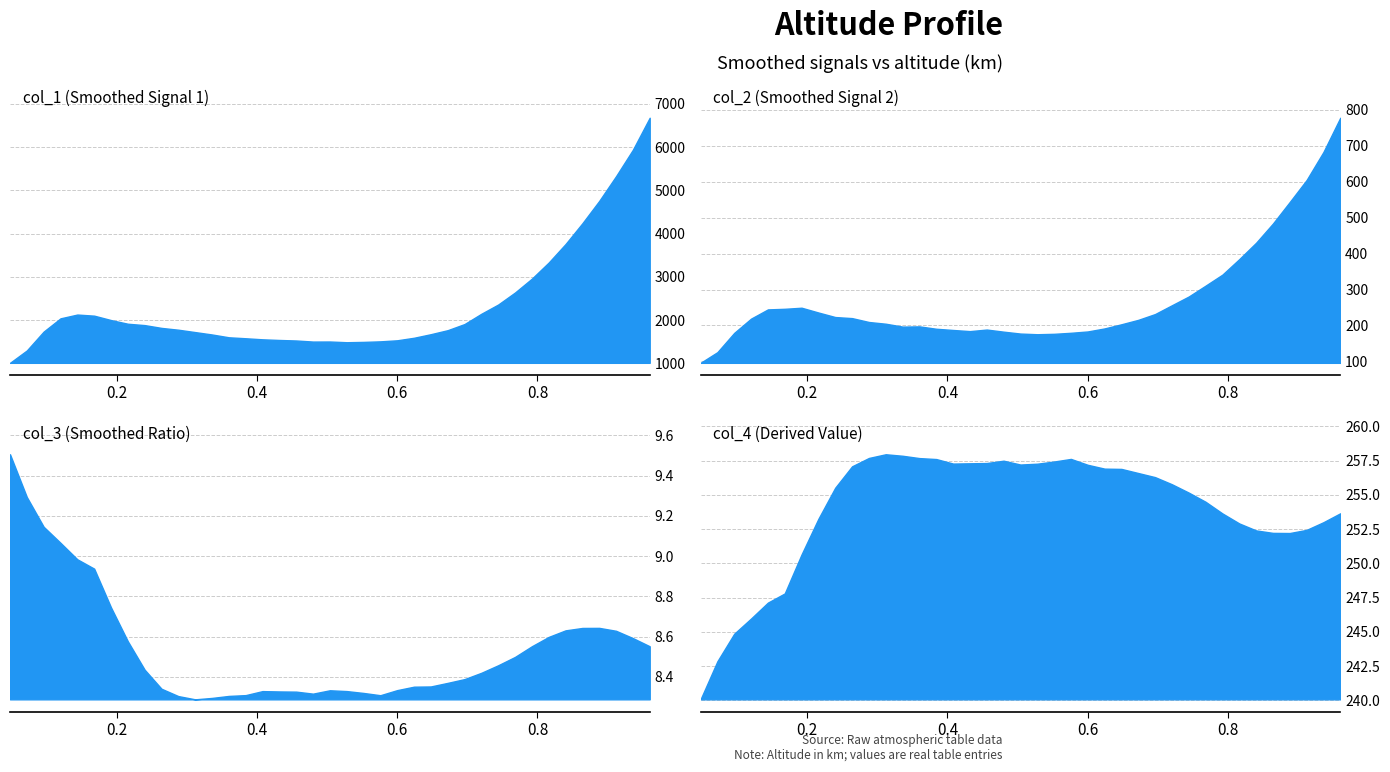

Is it true that col_3 equals 9.3 at col_2?

True